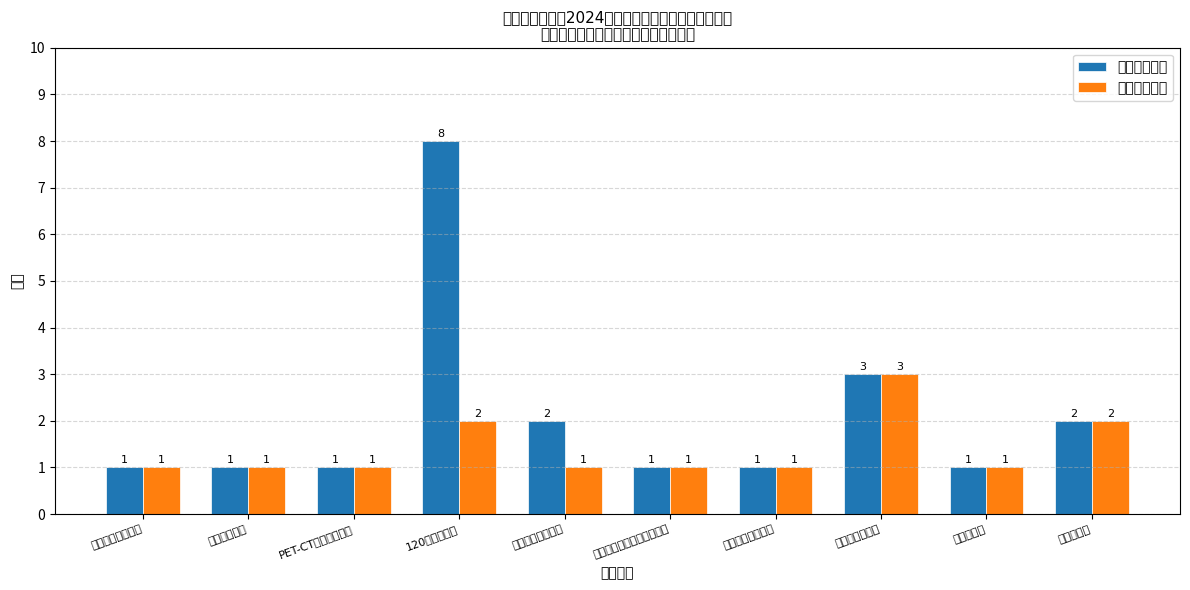

What is the label of the 4th bar from the left?

120急救站医生